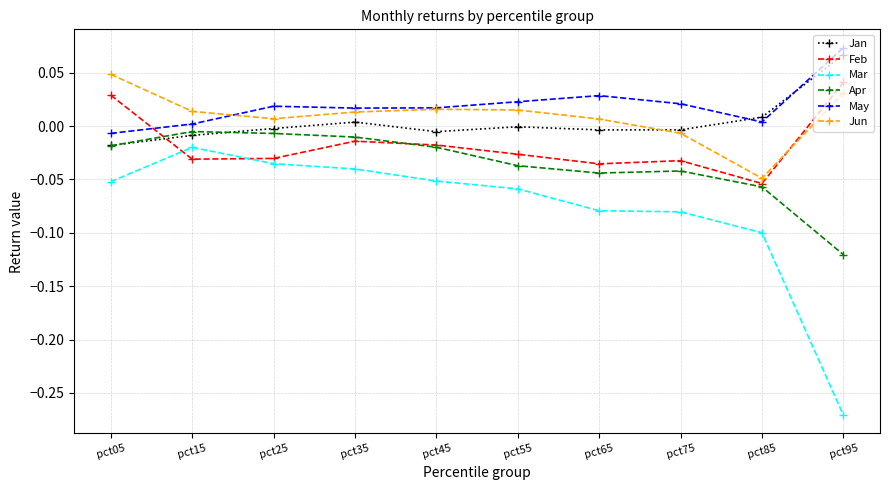

Which series has the largest total across all categories?

May